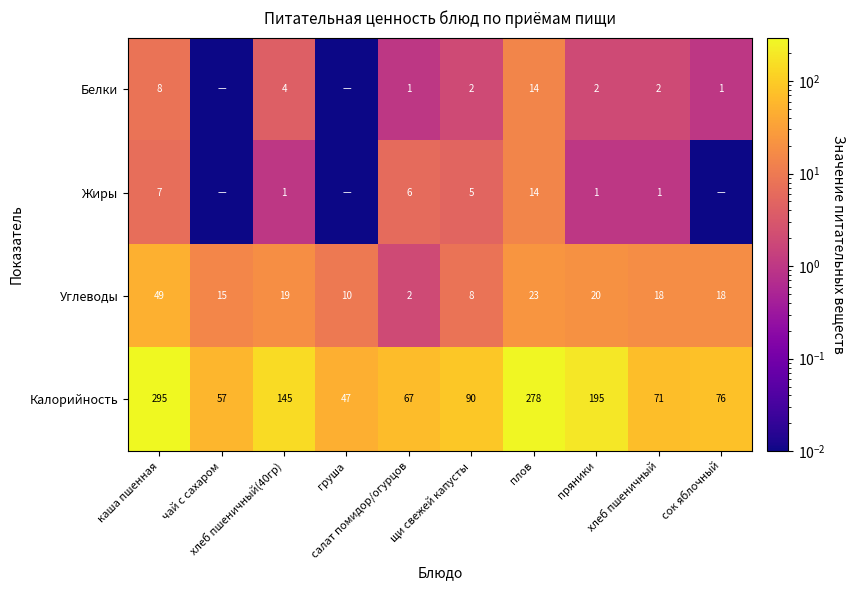

How many data points in Жиры are less than 1?

3